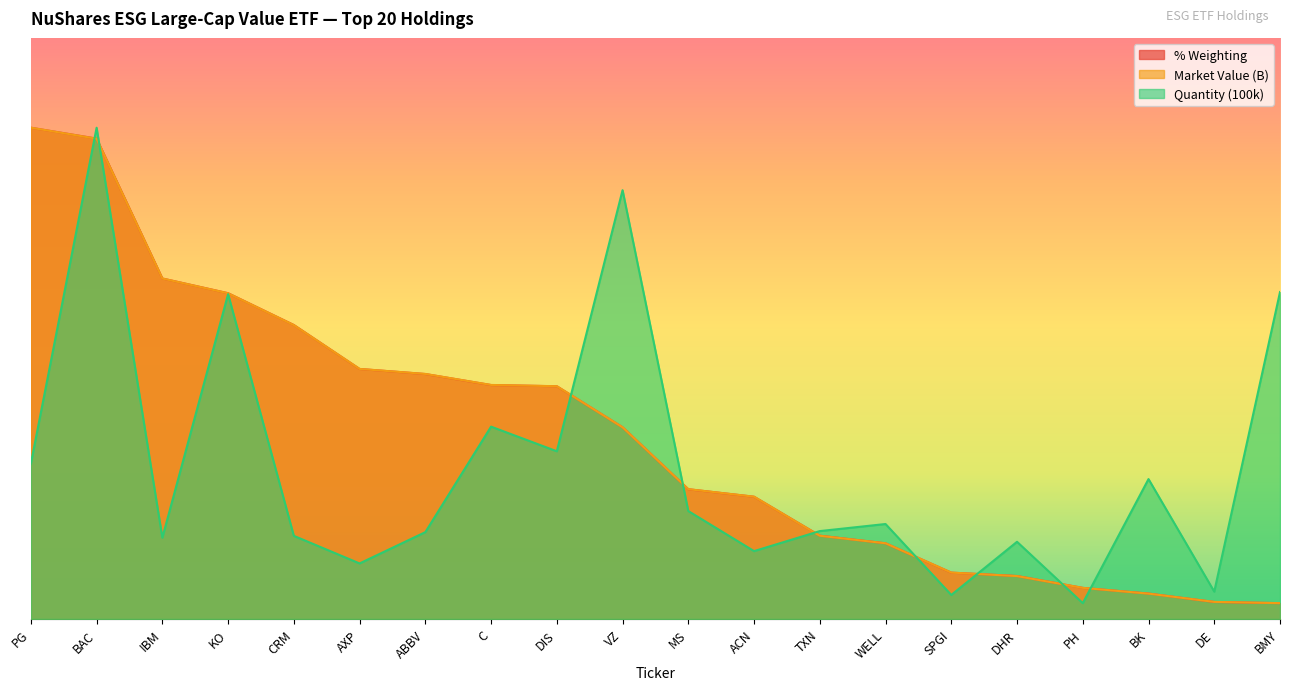

At which category does Quantity (100k) reach its first local valley?

IBM